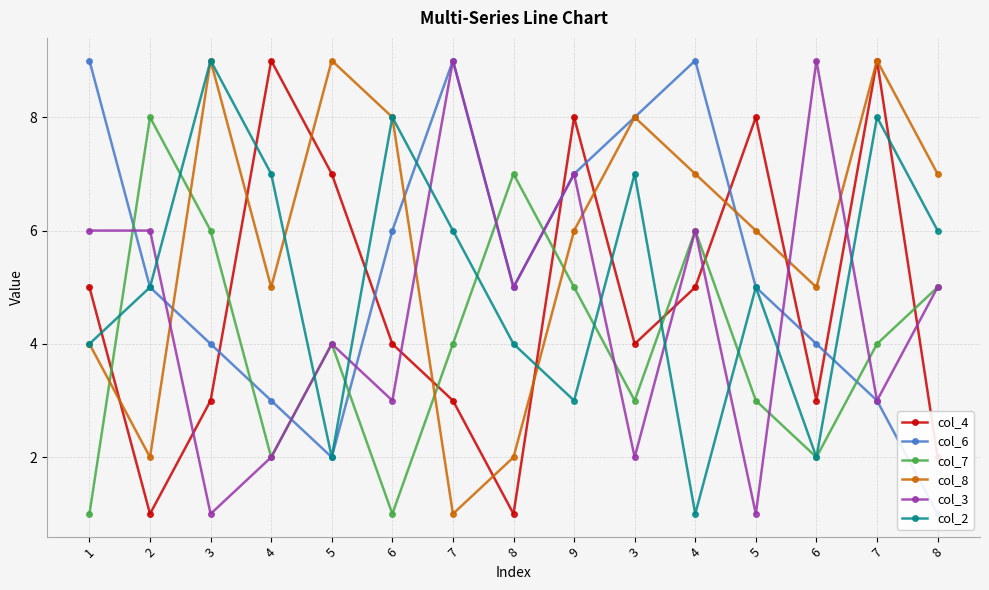

How many data points does each series have?

15